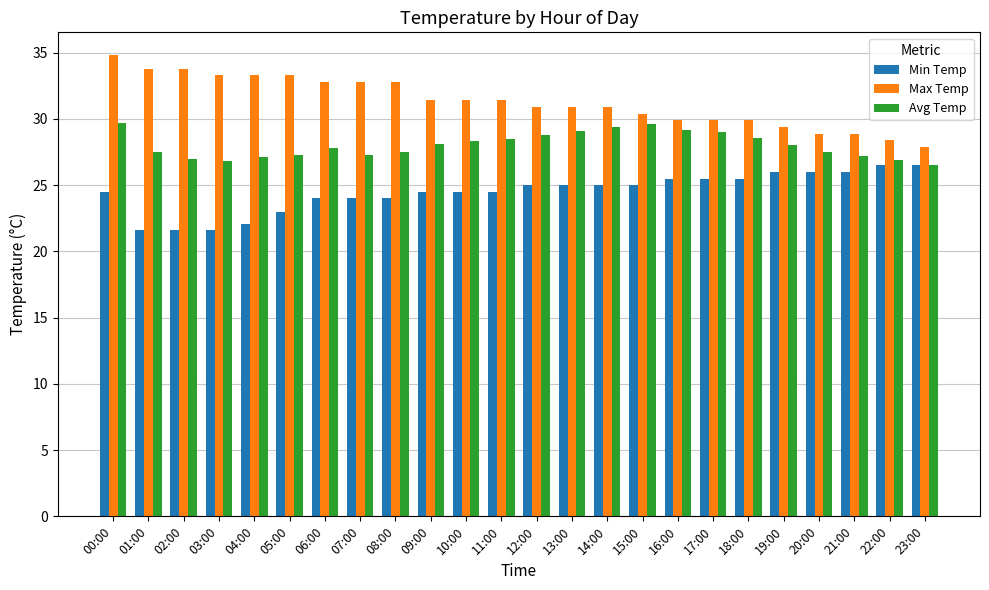

What is the greatest value displayed?

34.8